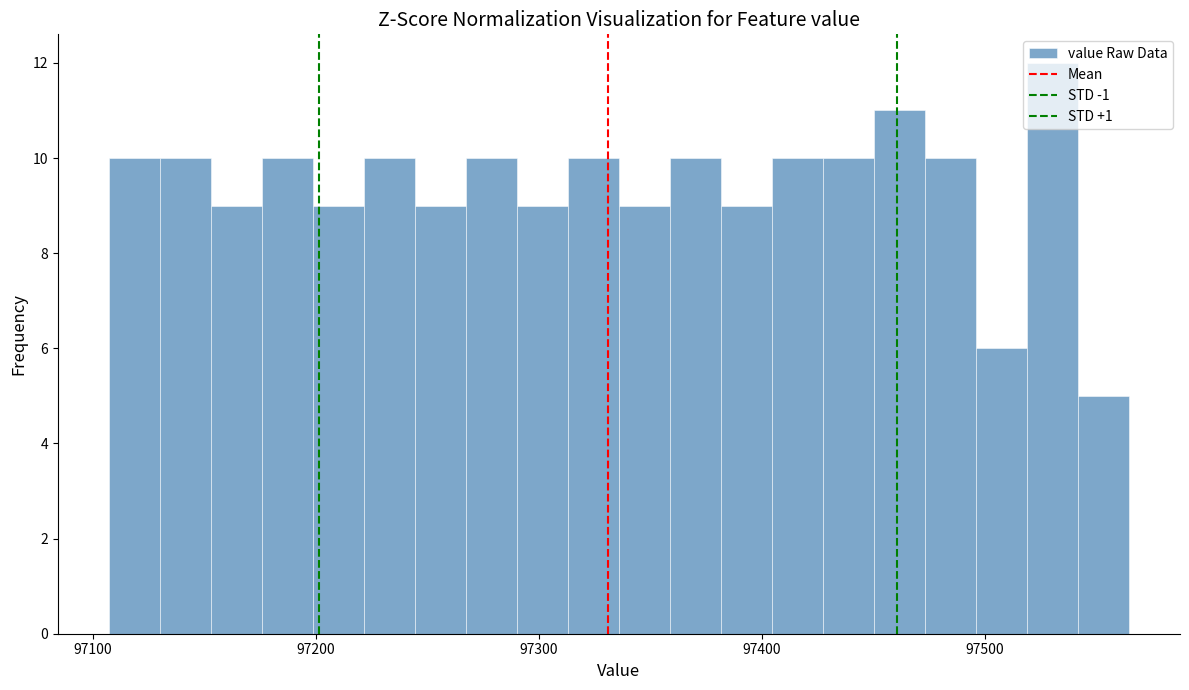

Around what value on the x-axis is the tallest bar? Give the approximate position of its centre, as read against the axis.

97530